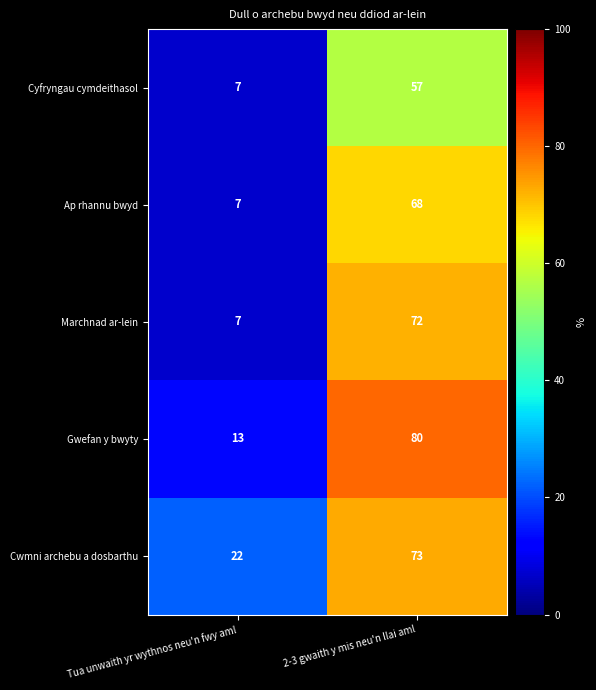

At which category does the chart reach its minimum across all series?

Tua unwaith yr wythnos neu'n fwy aml